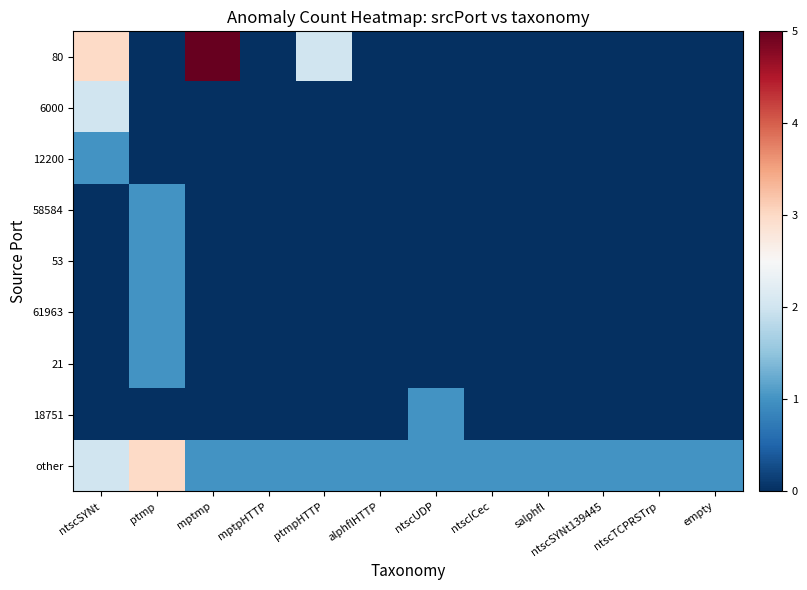

How many data points does each series have?

12